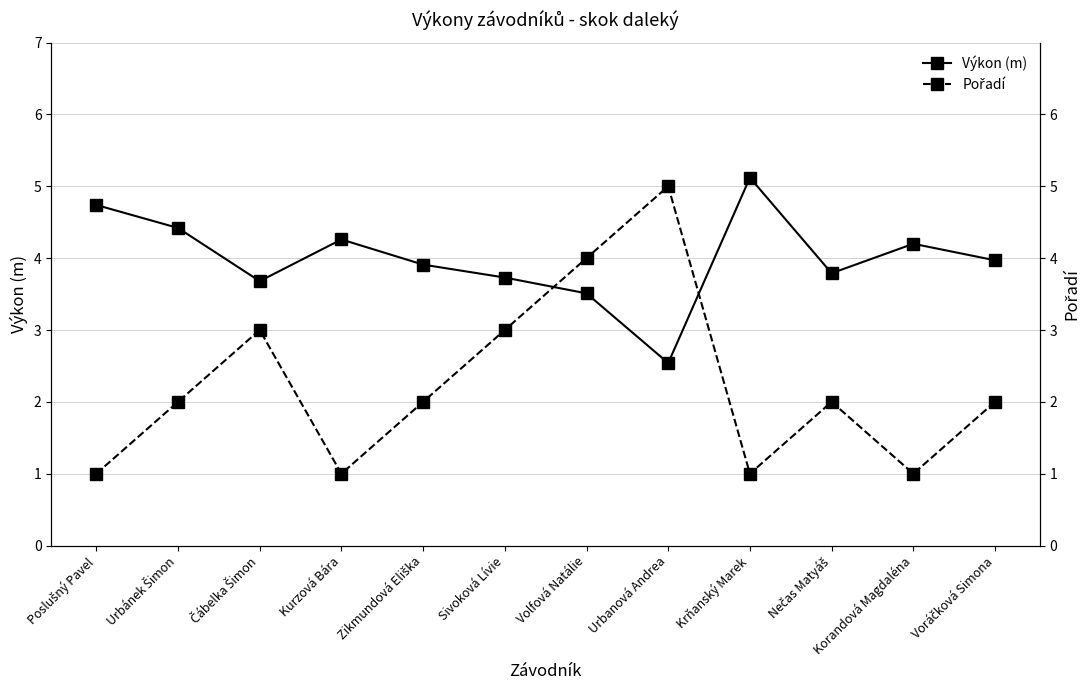

After their last crossing, which series has the higher values: Výkon (m) or Pořadí?

Výkon (m)